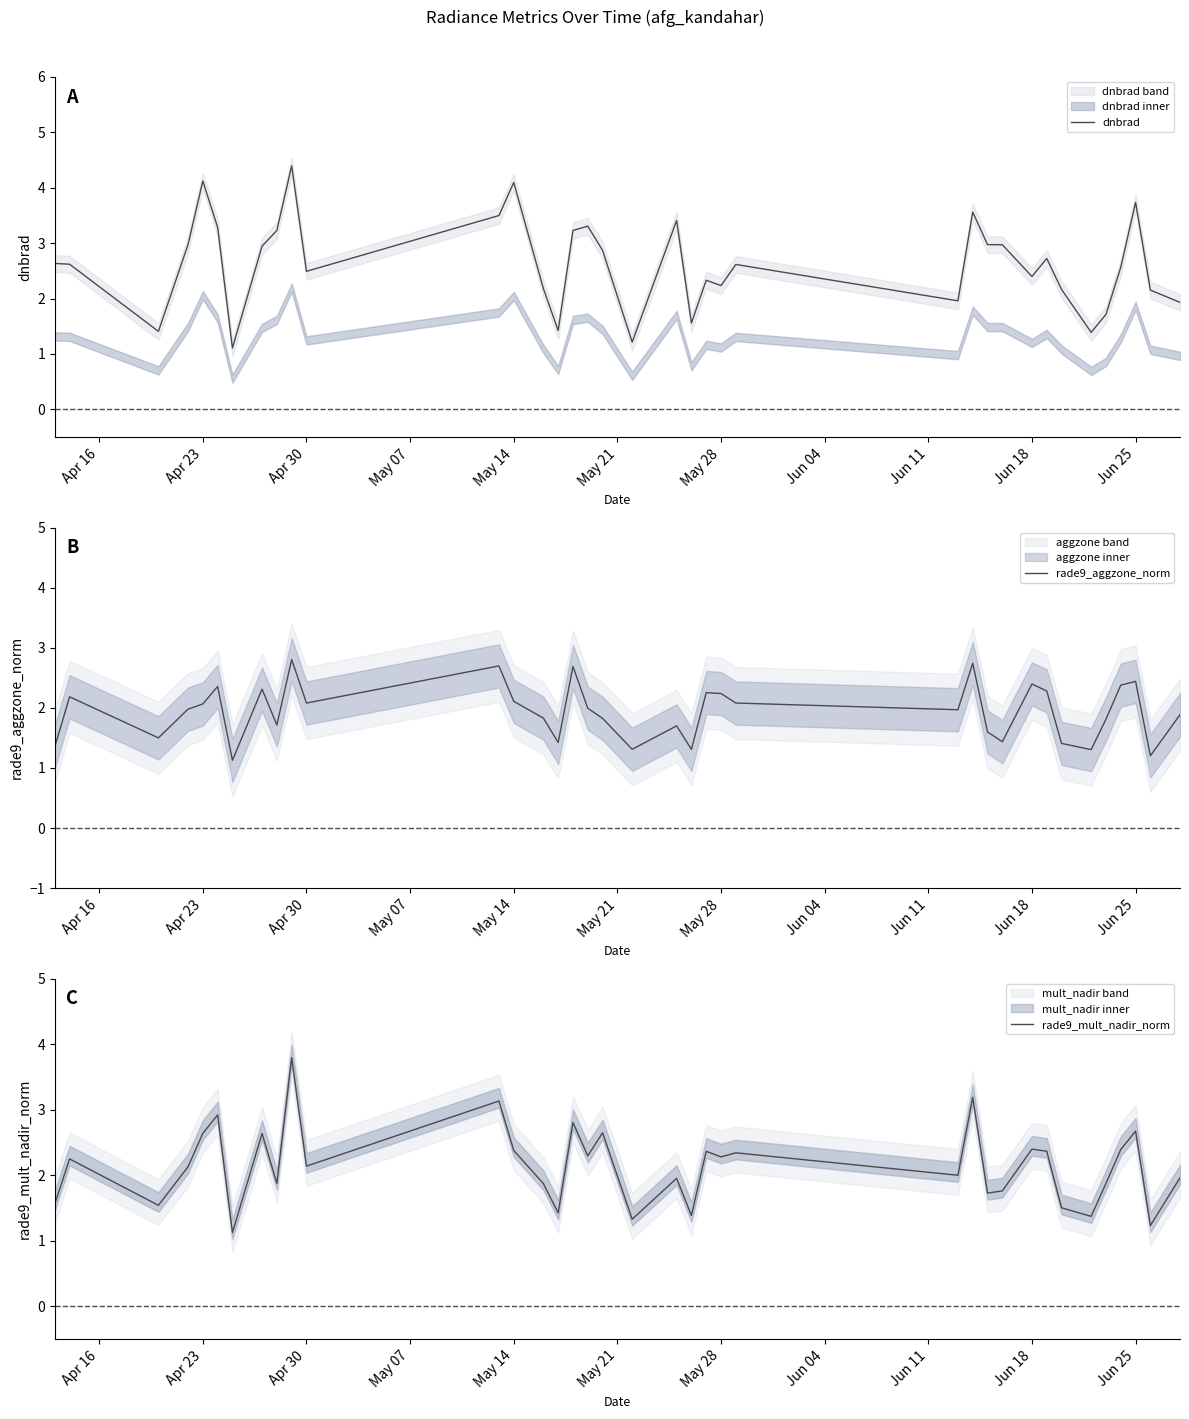

What is the lowest value of the rade9_mult_nadir_norm series?

1.1